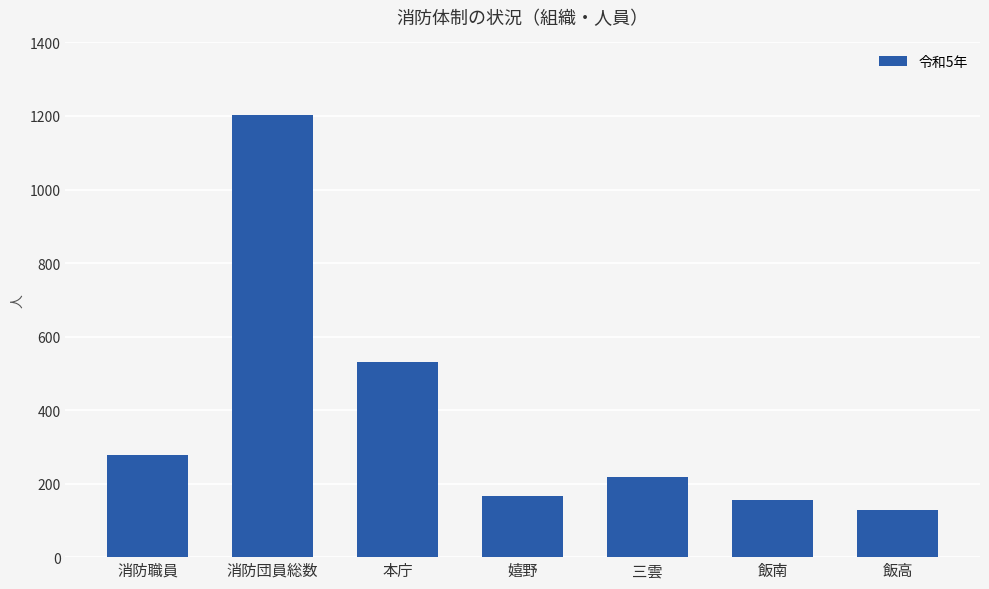

What is the sum of the values at 消防職員 and 三雲?

497